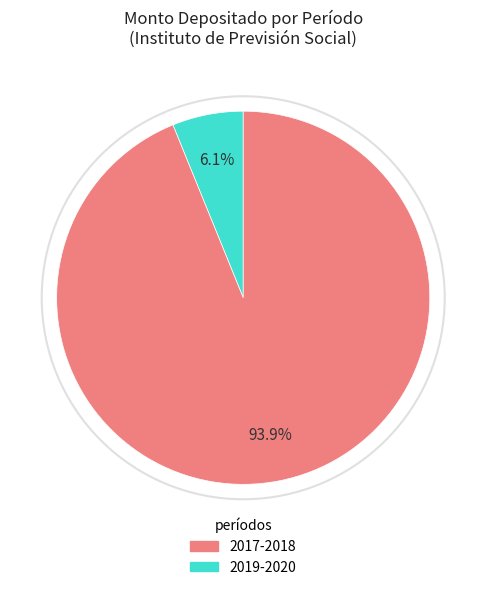

Is there a majority slice in this chart?

Yes